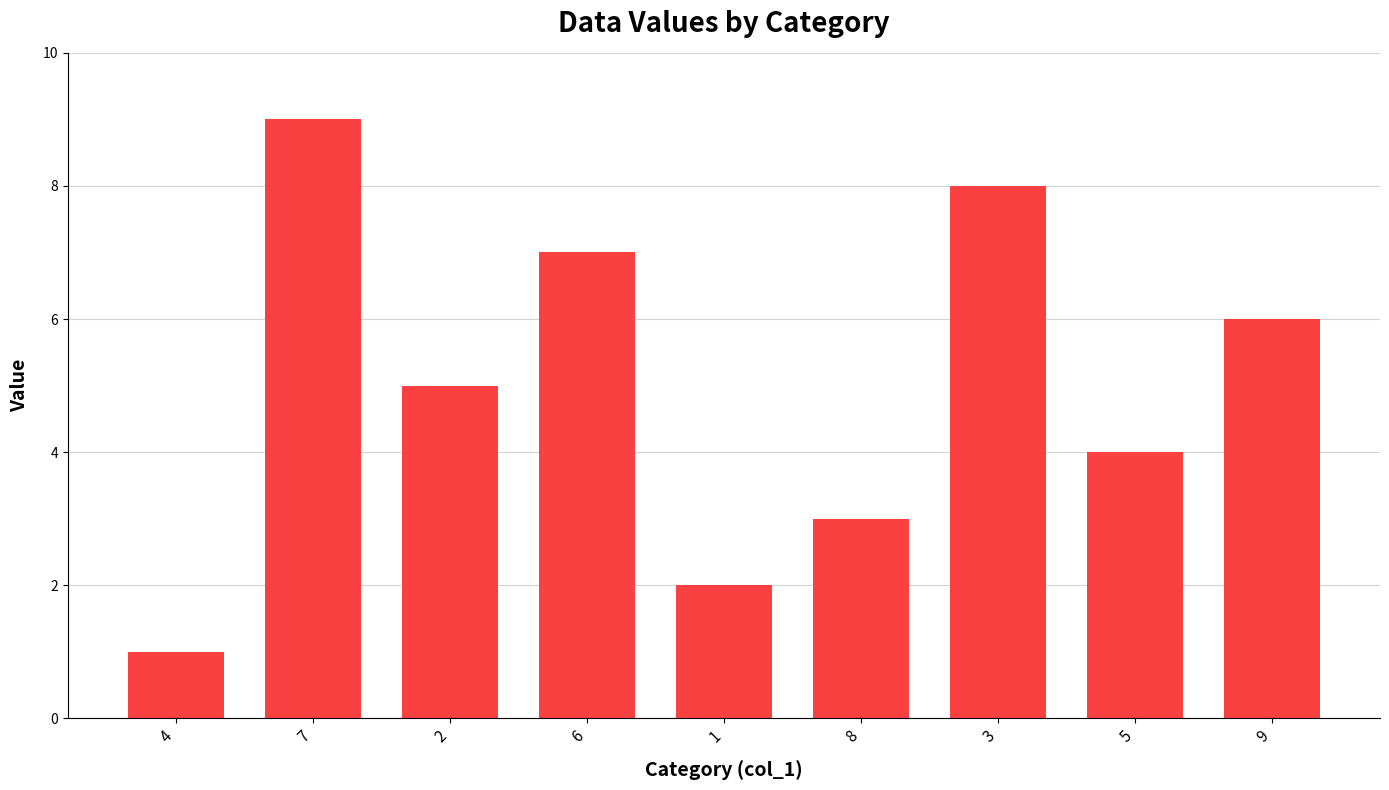

What is the difference between the values at 2 and 1?

3